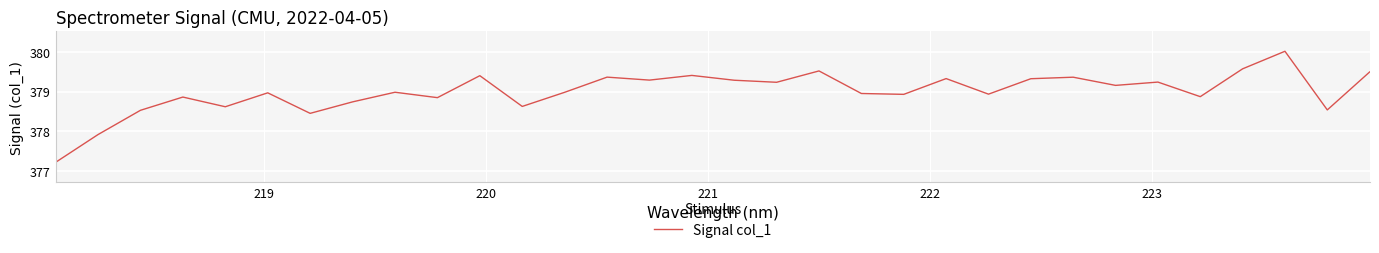

What is the minimum value shown in the chart?

377.2